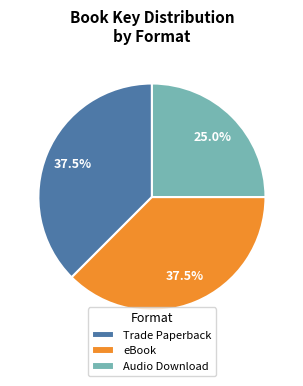

Which category has the smallest portion of the pie?

Audio Download